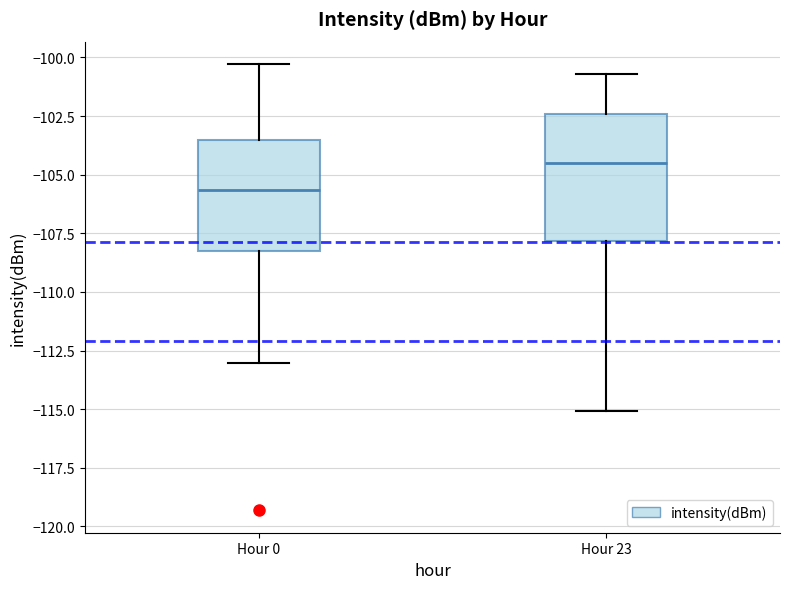

Where does the lower whisker of the box for Hour 0 end on the y-axis? The values are not printed on the chart, so give them approximately, as read against the axis.

-113.0